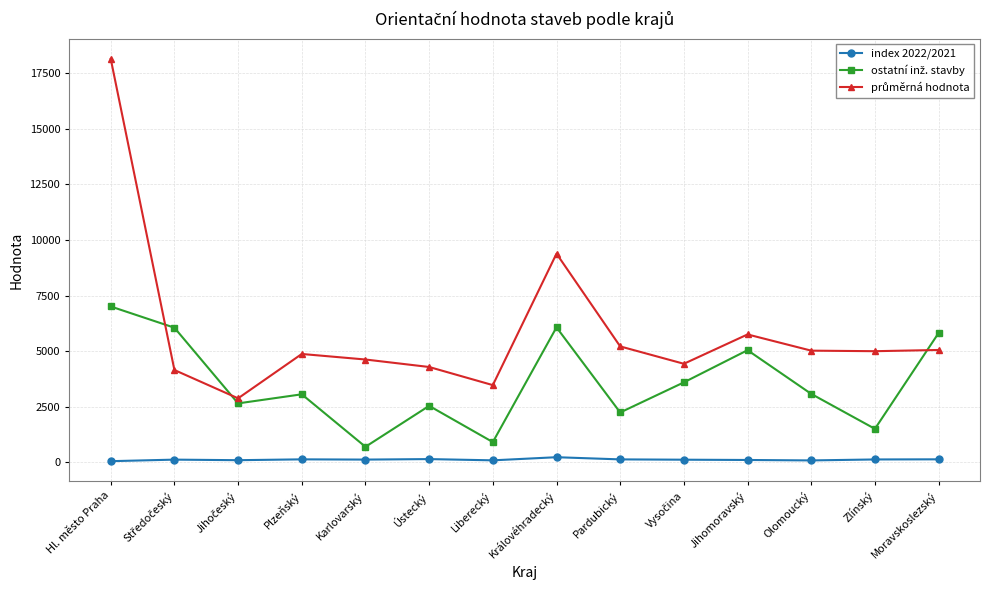

What is the label of the 8th point from the left?

Královéhradecký